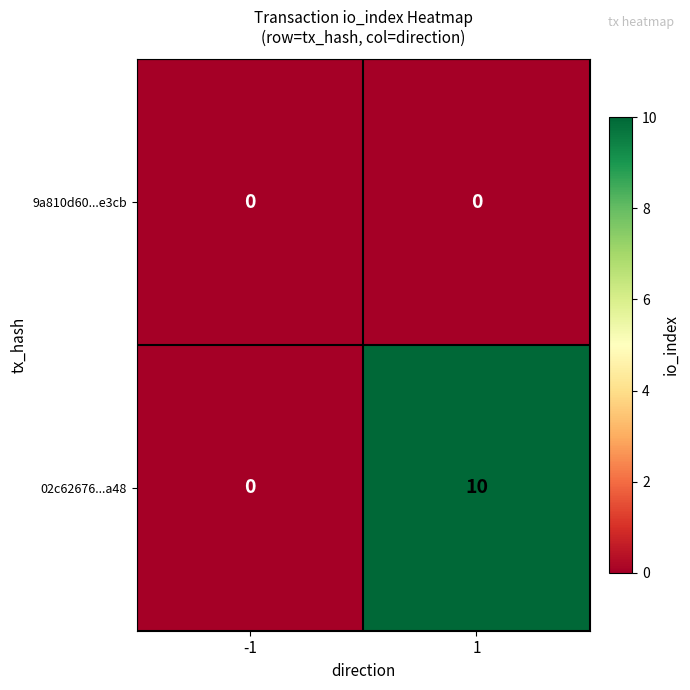

Which series changed the most between -1 and 1?

02c62676...a48